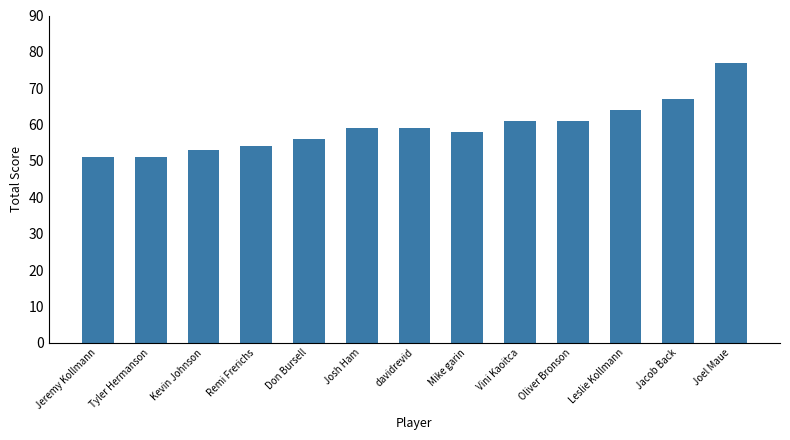

Where is the data nearest to the value 64?

Leslie Kollmann